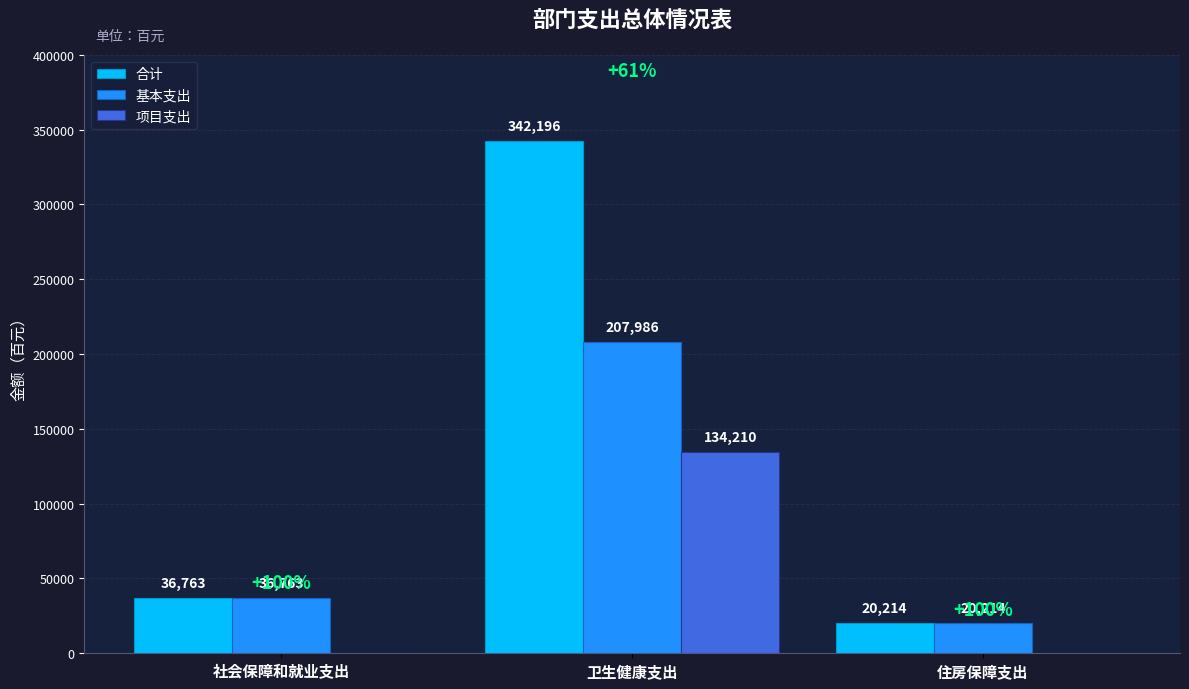

At which category is the sum across all series the highest?

卫生健康支出